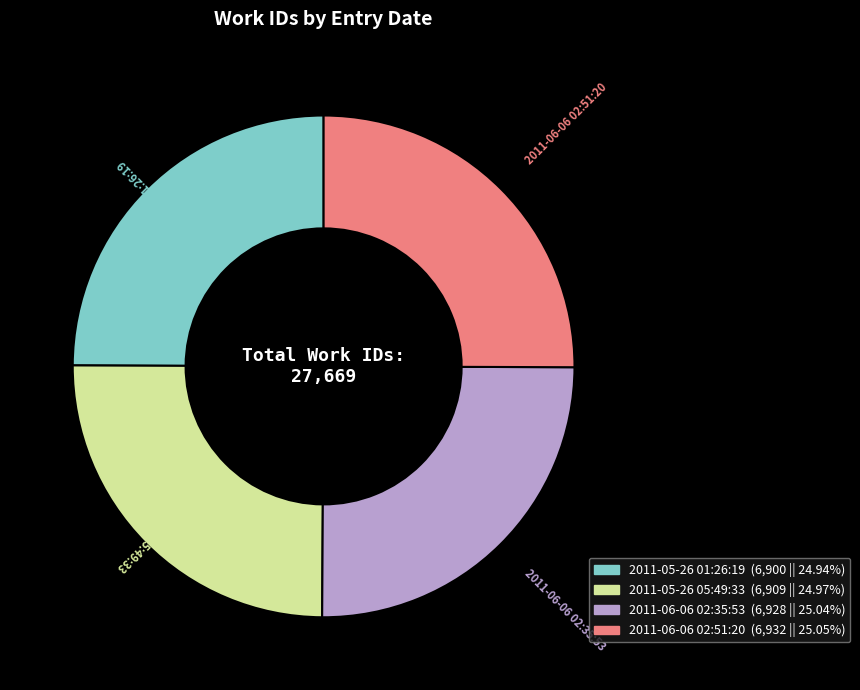

How many segments does this pie chart have?

4